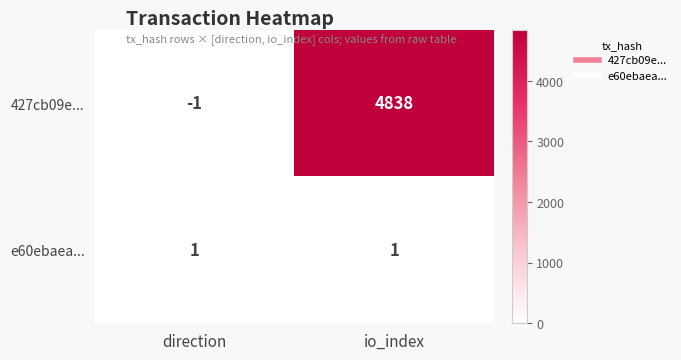

At which label is 427cb09e... closest to 2418?

direction